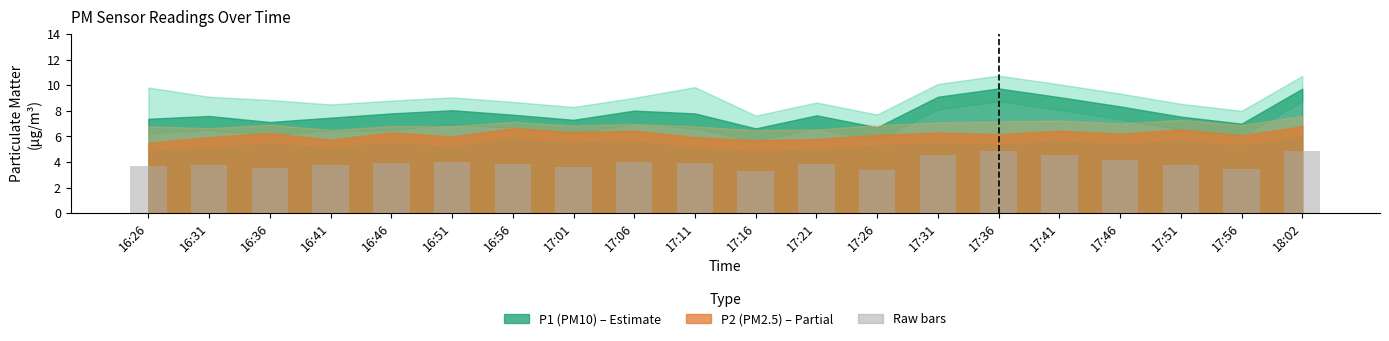

What is the sum of all values?

78.9